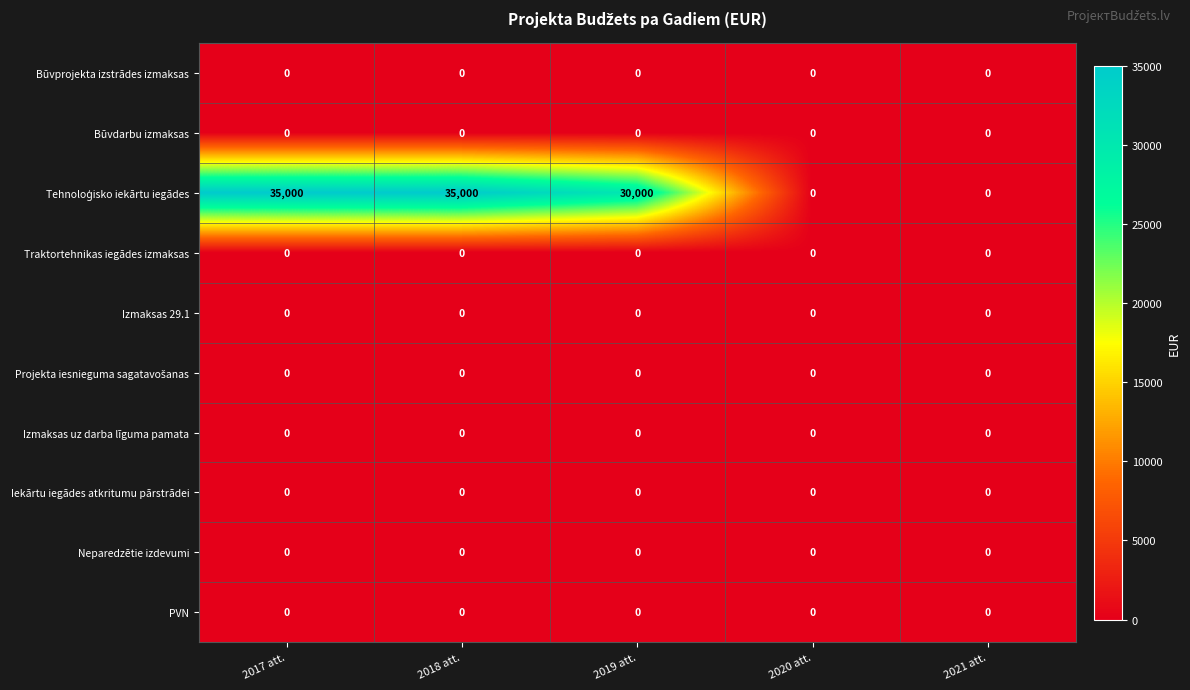

True or false: Neparedzētie izdevumi has a value of 0 at 2017 att..

True